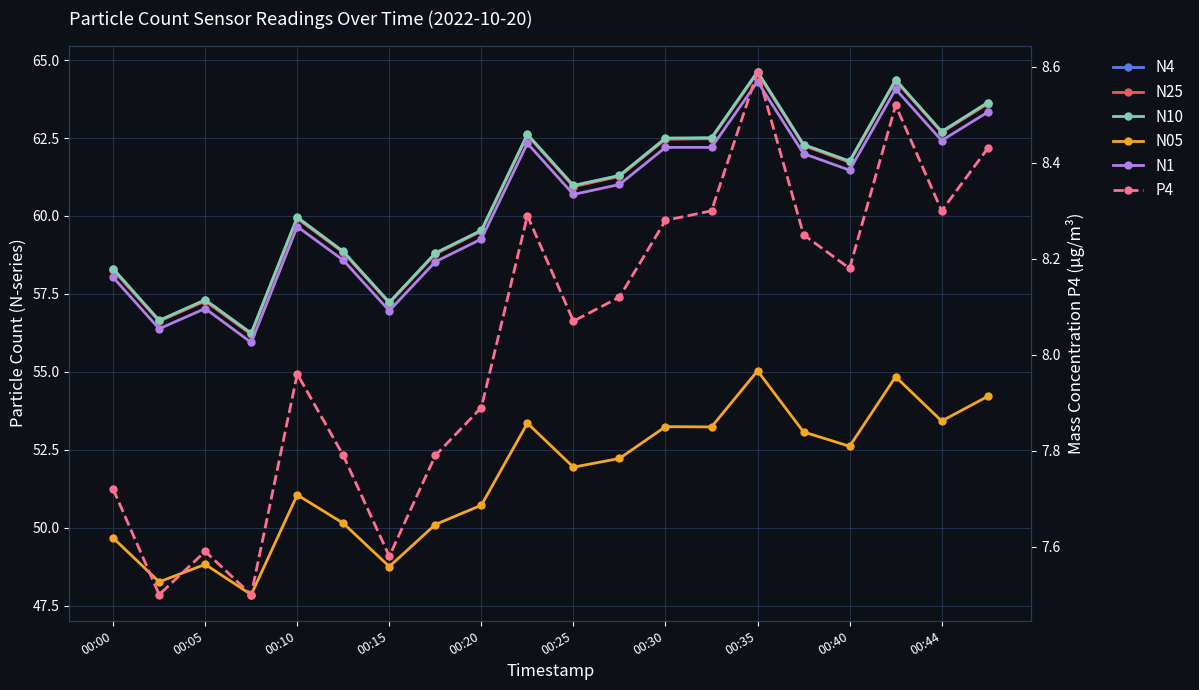

Reading left to right, what are all the values shown in this chart?

N4: 58.3	56.6	57.3	56.2	59.9	58.9	57.2	58.8	59.5	62.6	61.0	61.3	62.5	62.5	64.6	62.3	61.8	64.4	62.7	63.6
N25: 58.3	56.6	57.3	56.2	59.9	58.8	57.2	58.8	59.5	62.6	60.9	61.3	62.5	62.5	64.6	62.3	61.7	64.3	62.7	63.6
N10: 58.3	56.6	57.3	56.2	60.0	58.9	57.2	58.8	59.5	62.6	61.0	61.3	62.5	62.5	64.6	62.3	61.8	64.4	62.7	63.6
N05: 49.7	48.3	48.8	47.9	51.0	50.1	48.8	50.1	50.7	53.4	51.9	52.2	53.2	53.2	55.0	53.1	52.6	54.8	53.4	54.2
N1: 58.0	56.4	57.0	55.9	59.7	58.6	57.0	58.5	59.3	62.3	60.7	61.0	62.2	62.2	64.3	62.0	61.5	64.1	62.4	63.3
P4: 7.7	7.5	7.6	7.5	8.0	7.8	7.6	7.8	7.9	8.3	8.1	8.1	8.3	8.3	8.6	8.2	8.2	8.5	8.3	8.4